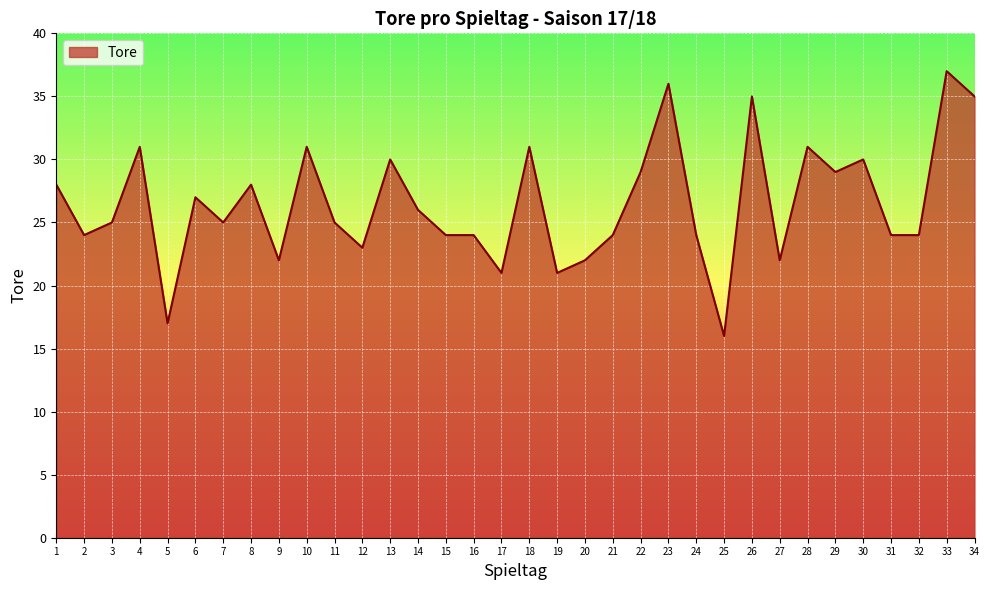

What is the ratio of the value at 33 to the value at 4?

1.2